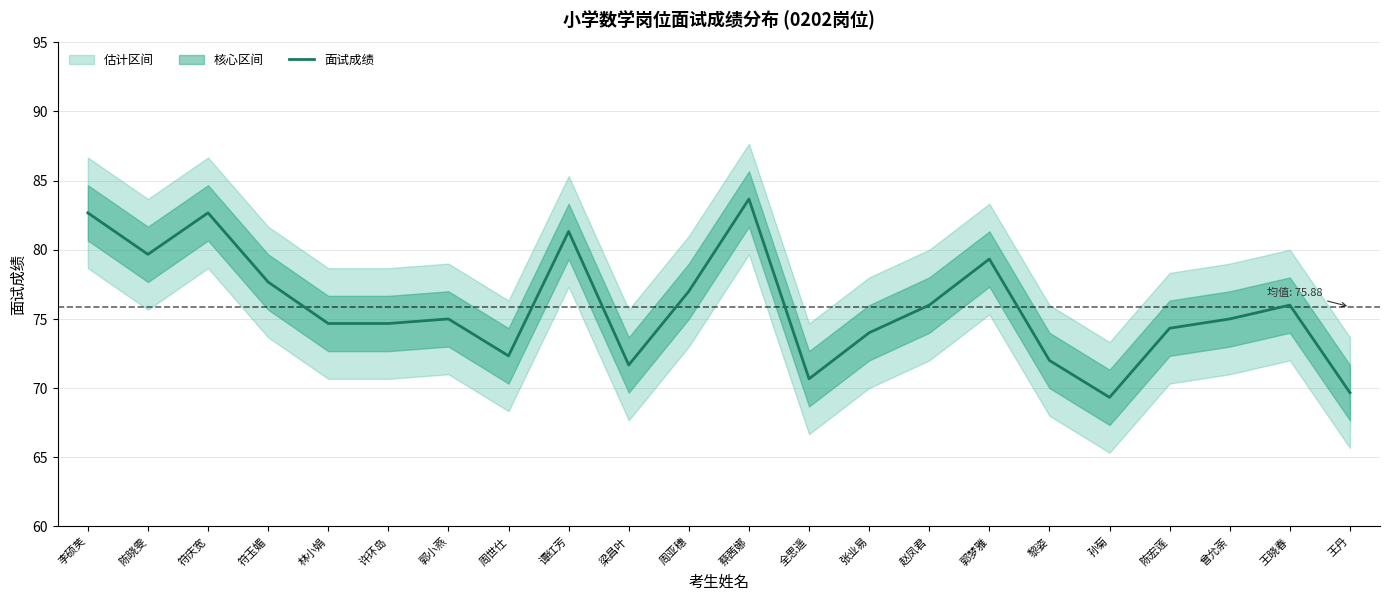

Count the number of values greater than 75.

10